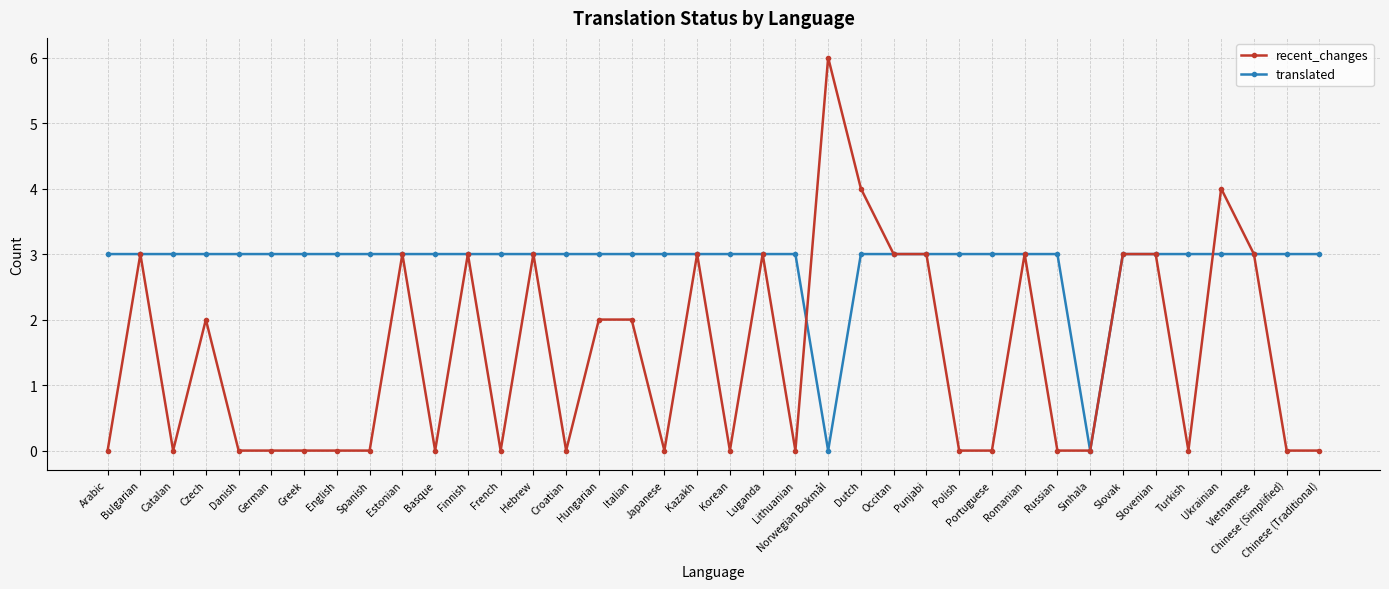

Is this an area chart (filled region under the line)?

No